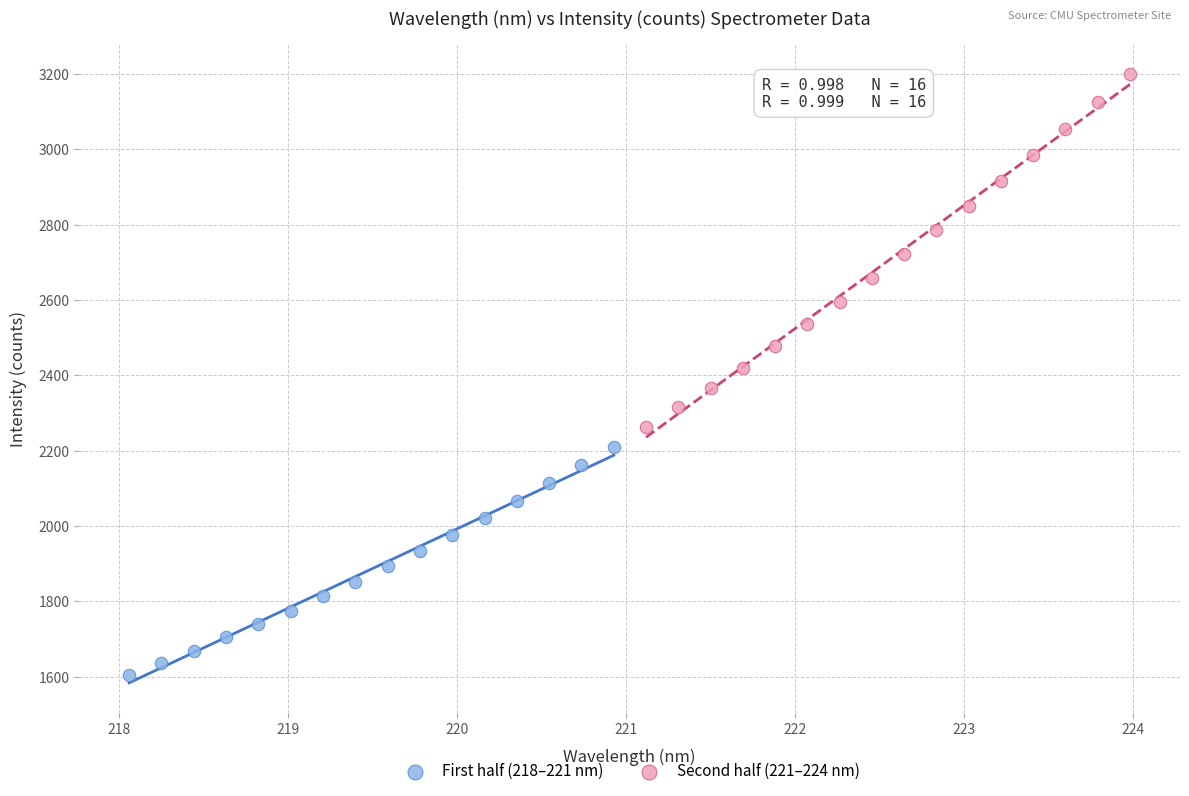

Which series has the widest spread of Y values?

Second half (221–224 nm)